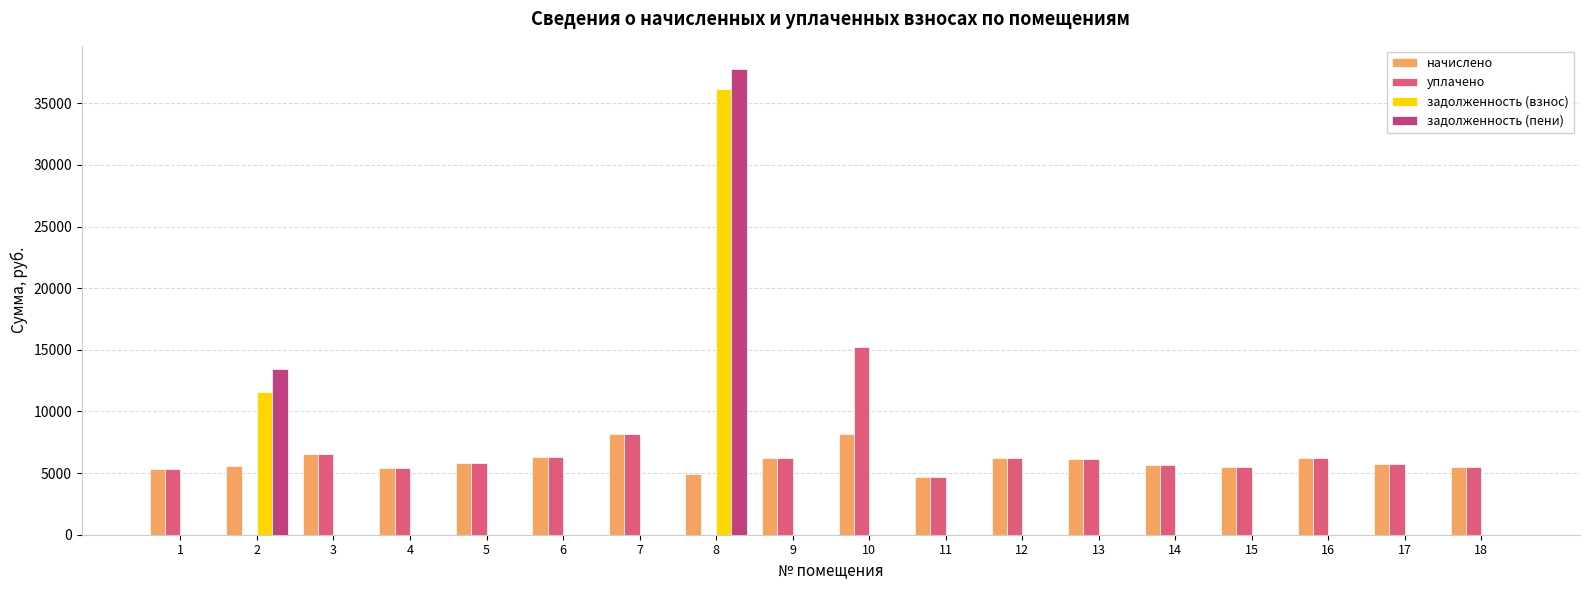

The задолженность (взнос) series shows 17752.9 at 2. True or false?

False